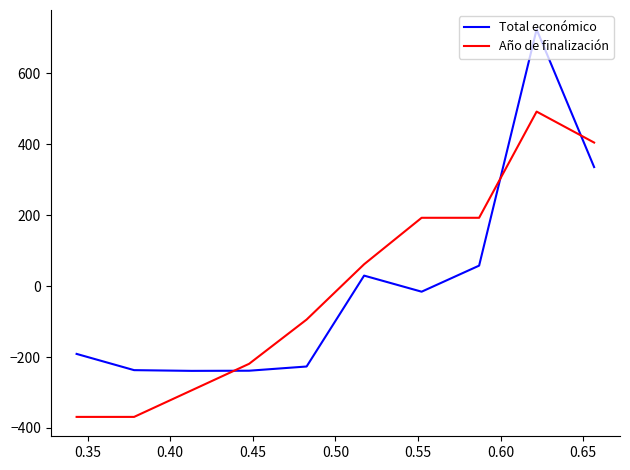

How many values in Año de finalización are below zero?

5